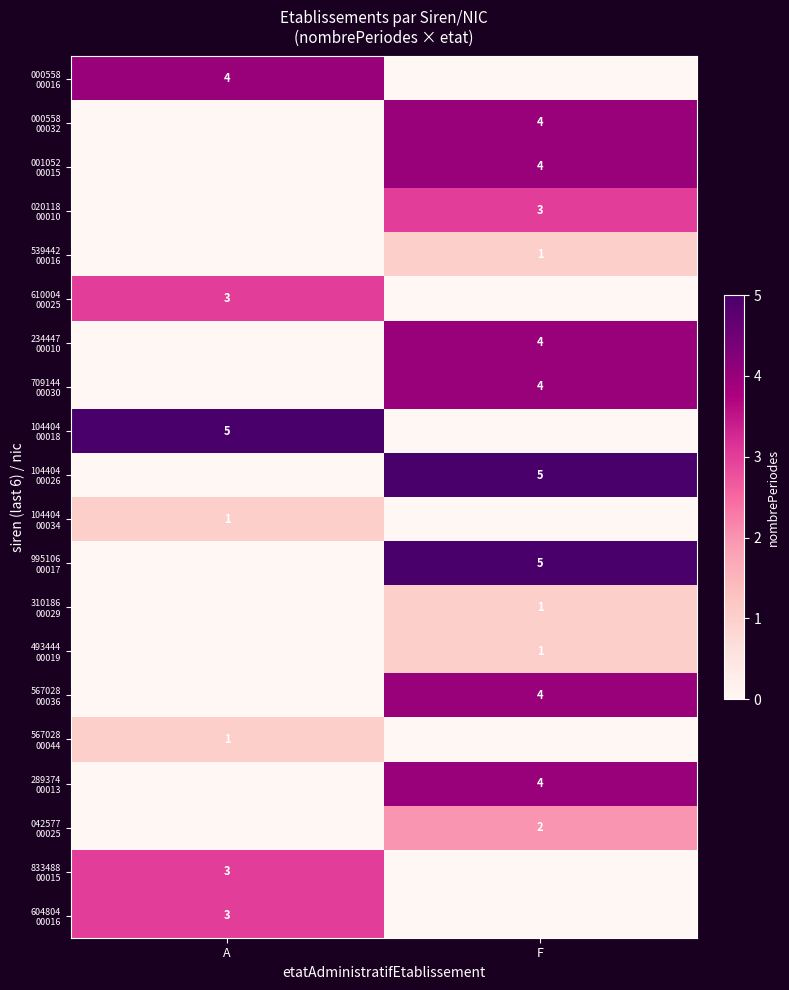

True or false: 042577 00025 has a value of 1 at F.

False